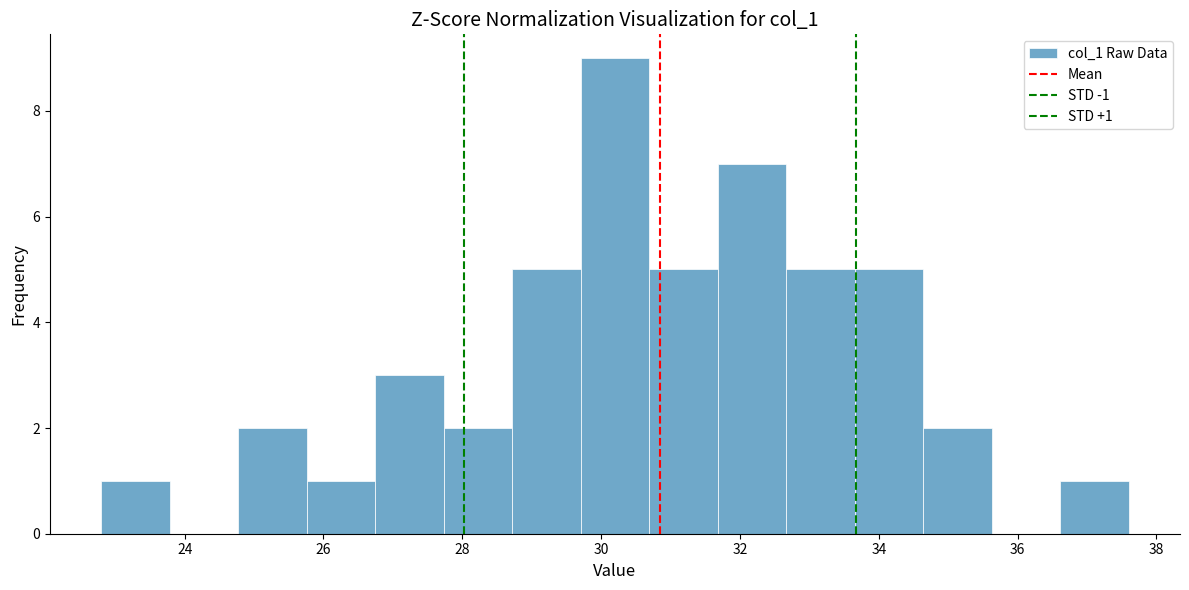

Over which range of the x-axis is the bar tallest?

29.8 to 30.6